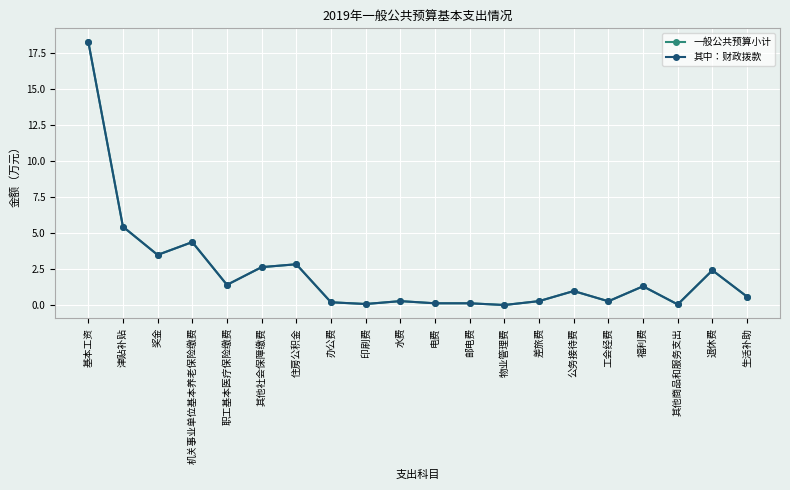

Which series has the largest range (max minus min)?

一般公共预算小计